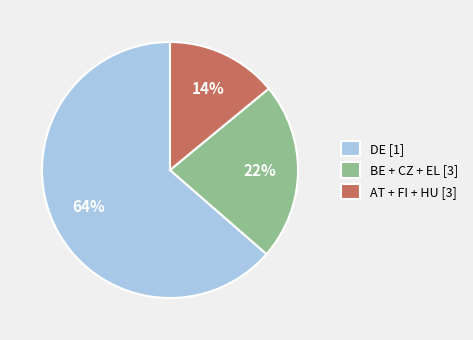

Which slice is the smallest?

AT + FI + HU [3]